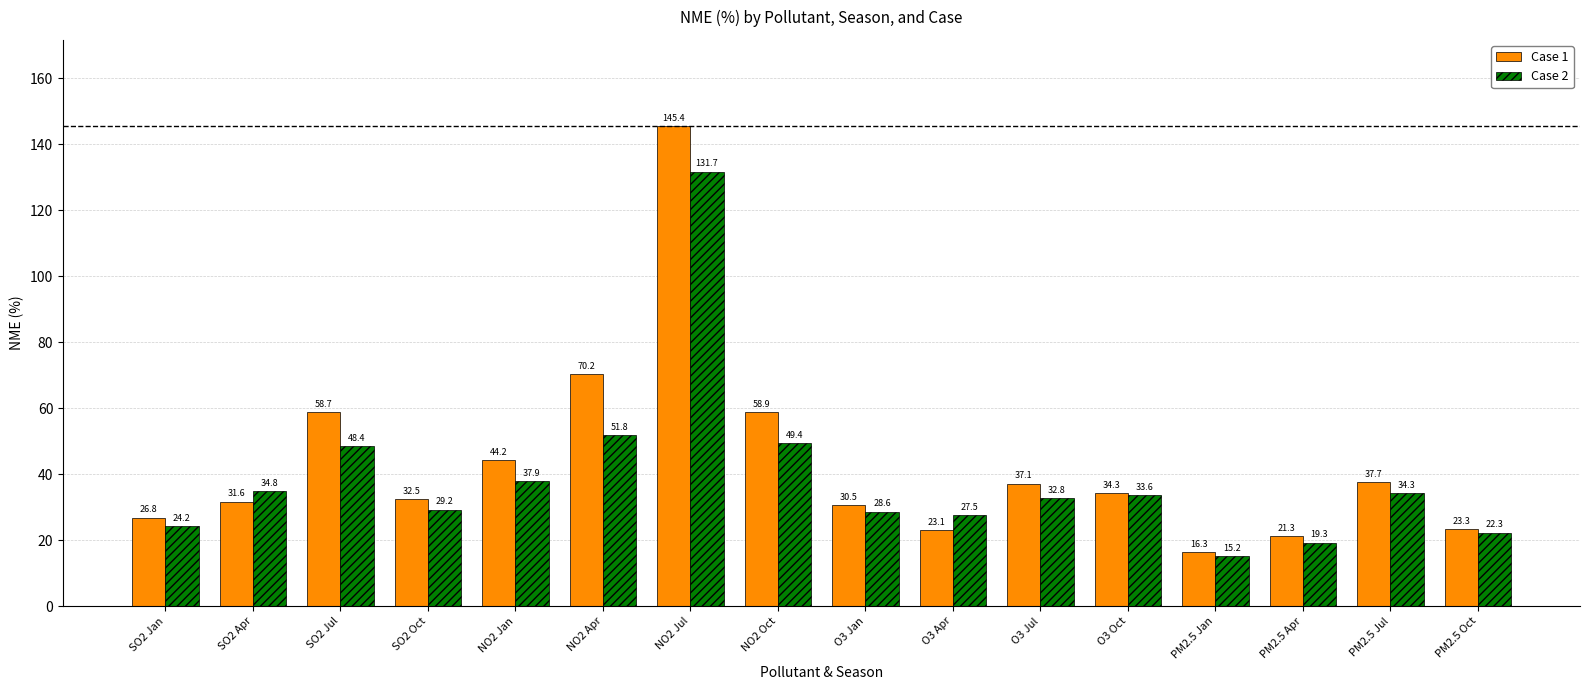

At how many categories does at least one series exceed 116?

1